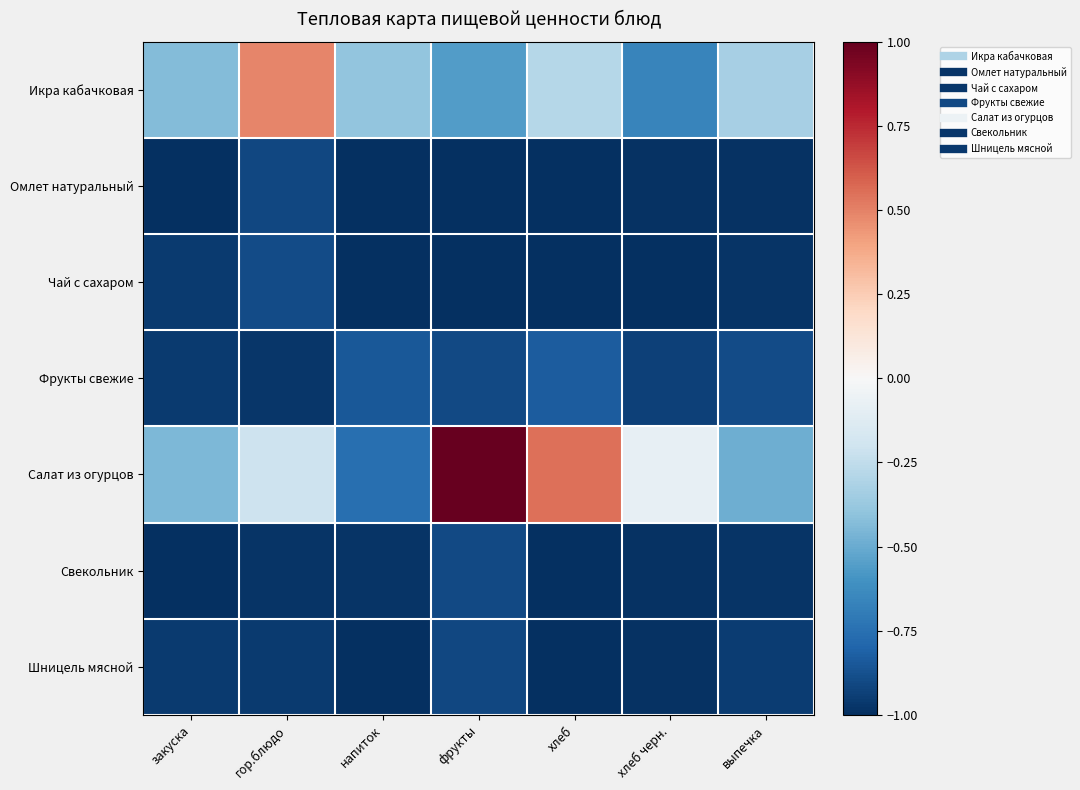

Which series has the largest range (max minus min)?

Салат из огурцов